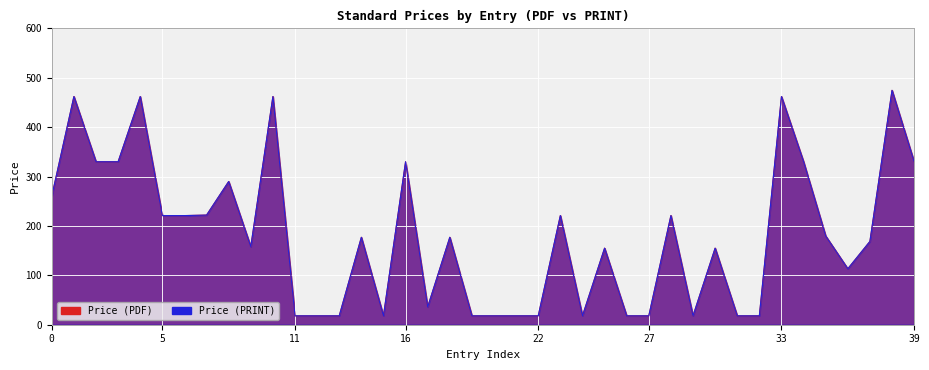

True or false: Price (PRINT) has more than 1 interior local peaks.

True